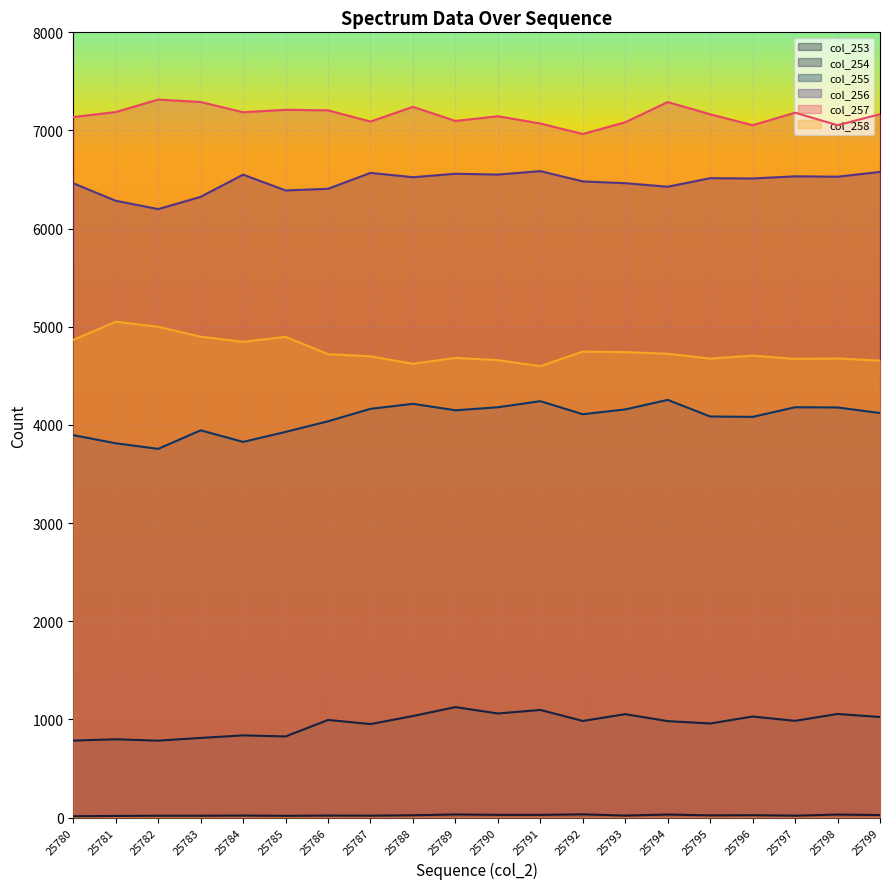

At which label does col_256 reach its minimum?

25782